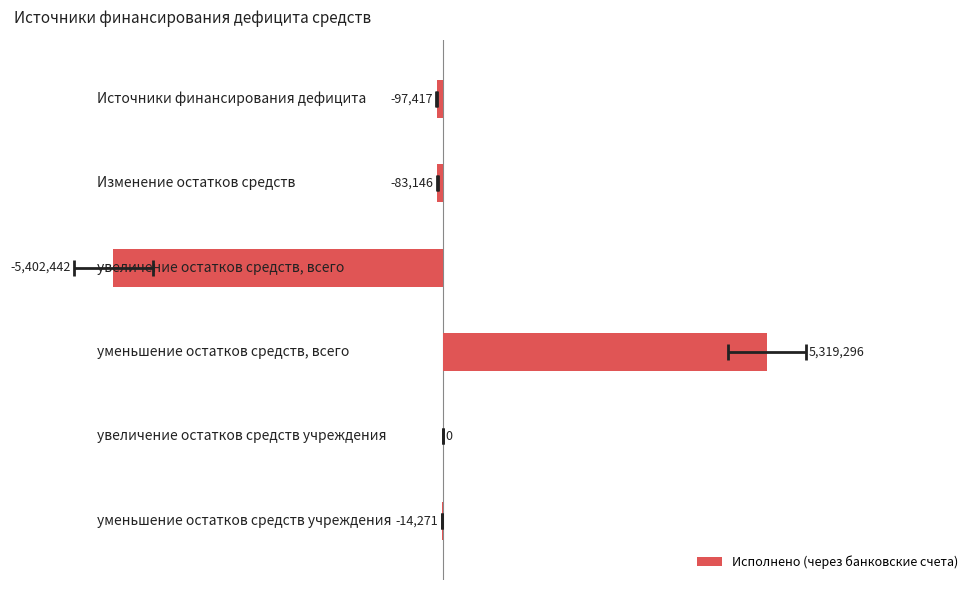

Count the number of values greater than 0.

1